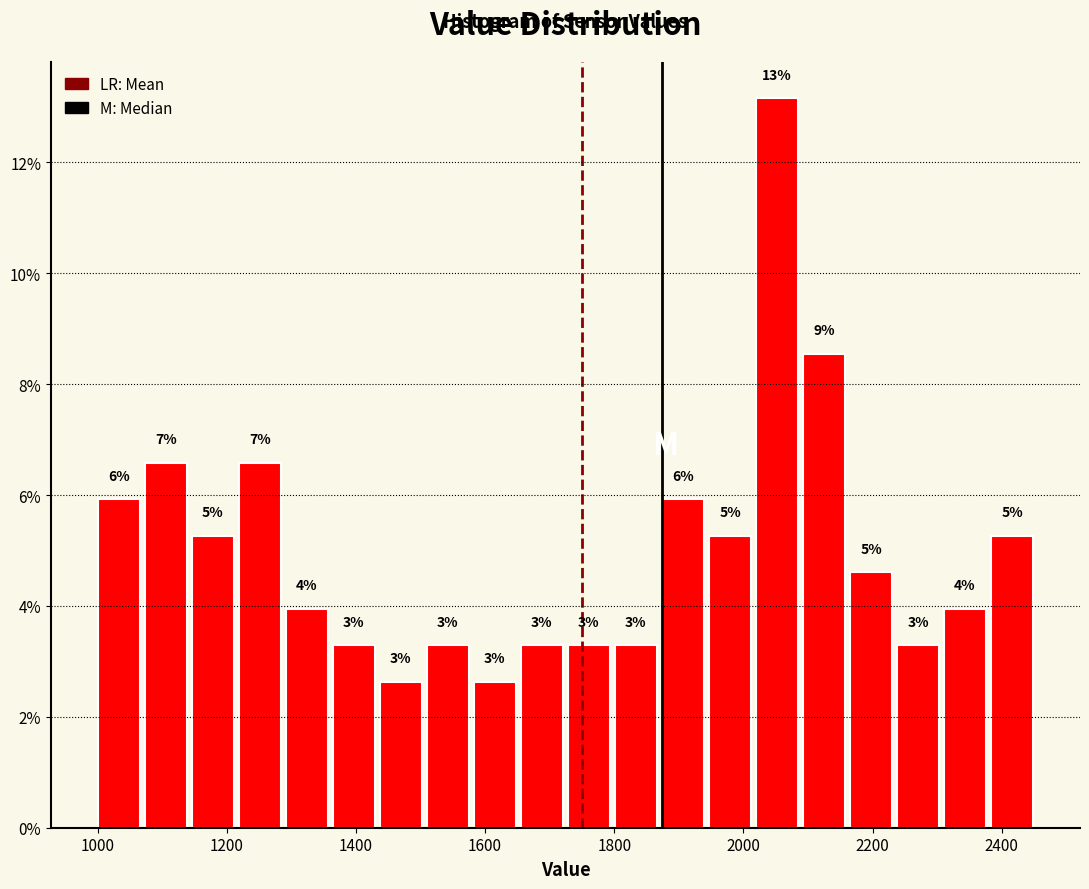

Read against the x-axis, roughly where is the centre of the tallest bar?

2060